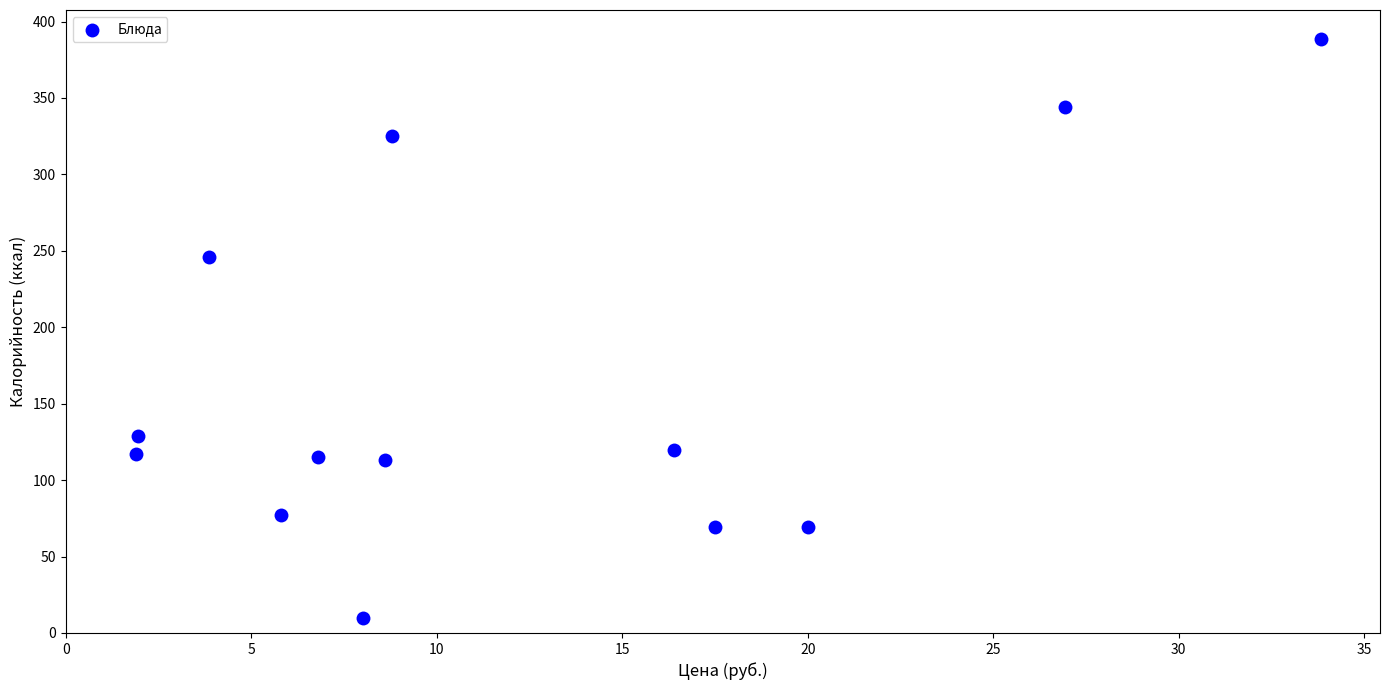

What Y value in the scatter plot is closest to 199?

245.9